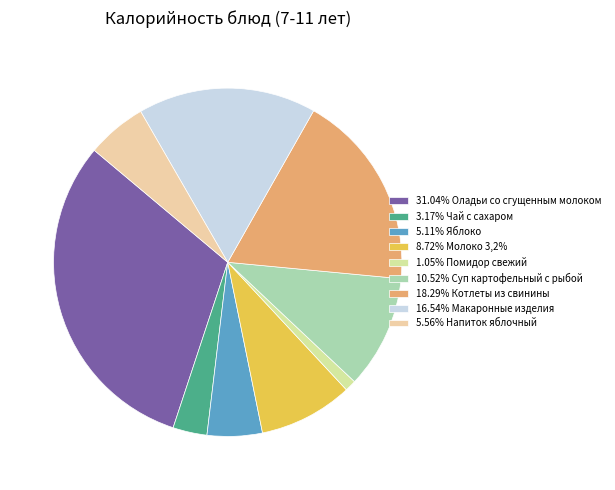

How many slices are in this pie chart?

9